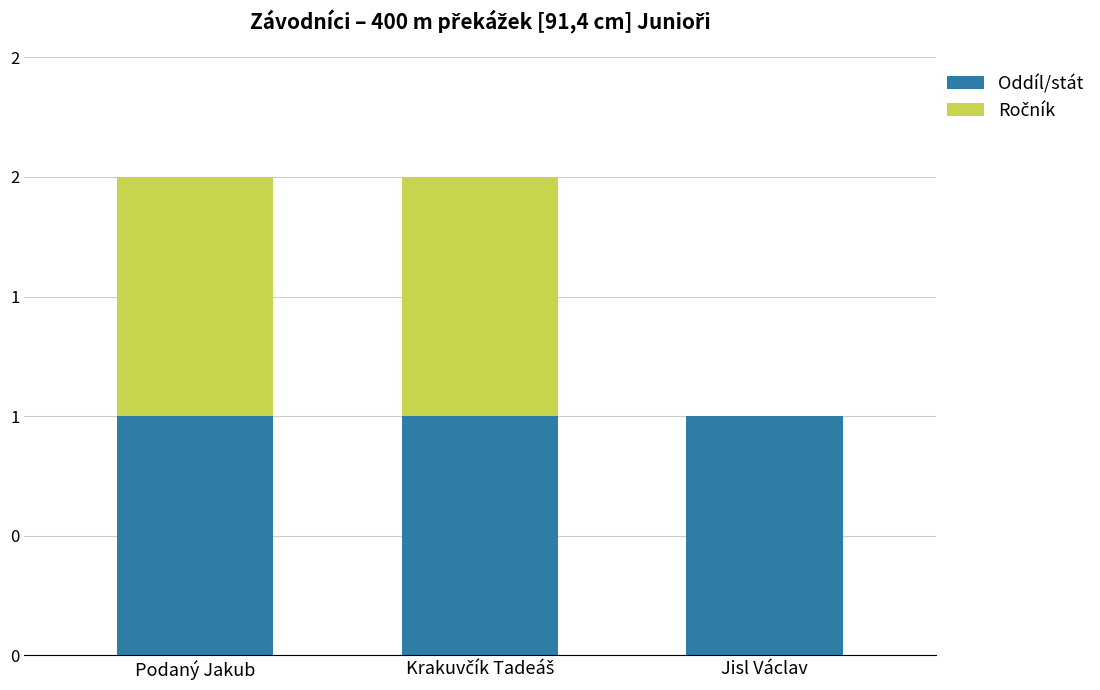

Does the chart contain stacked bars?

Yes